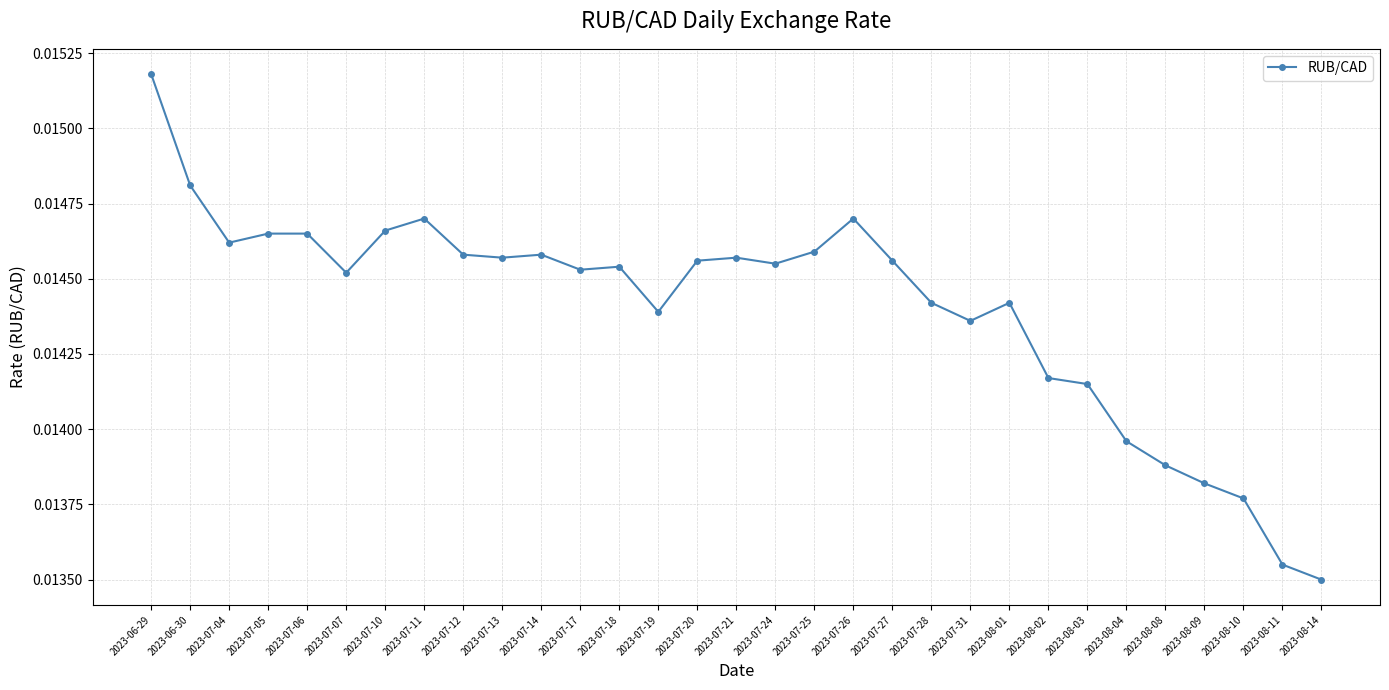

At which label is the value closest to 0?

2023-08-14